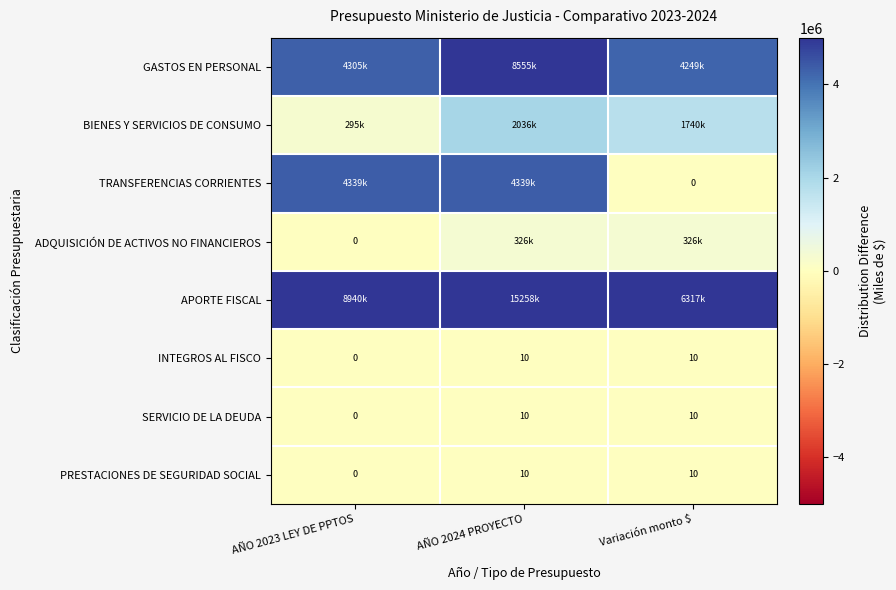

How many categories are shown in the chart?

3